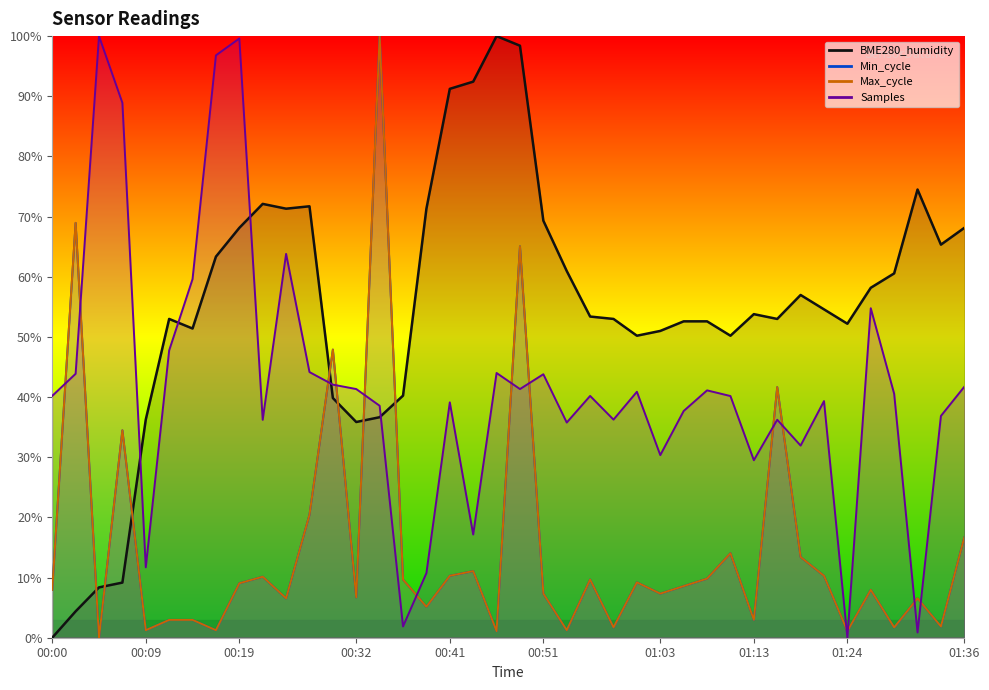

Between 00:34 and 00:00, which is larger?

00:34